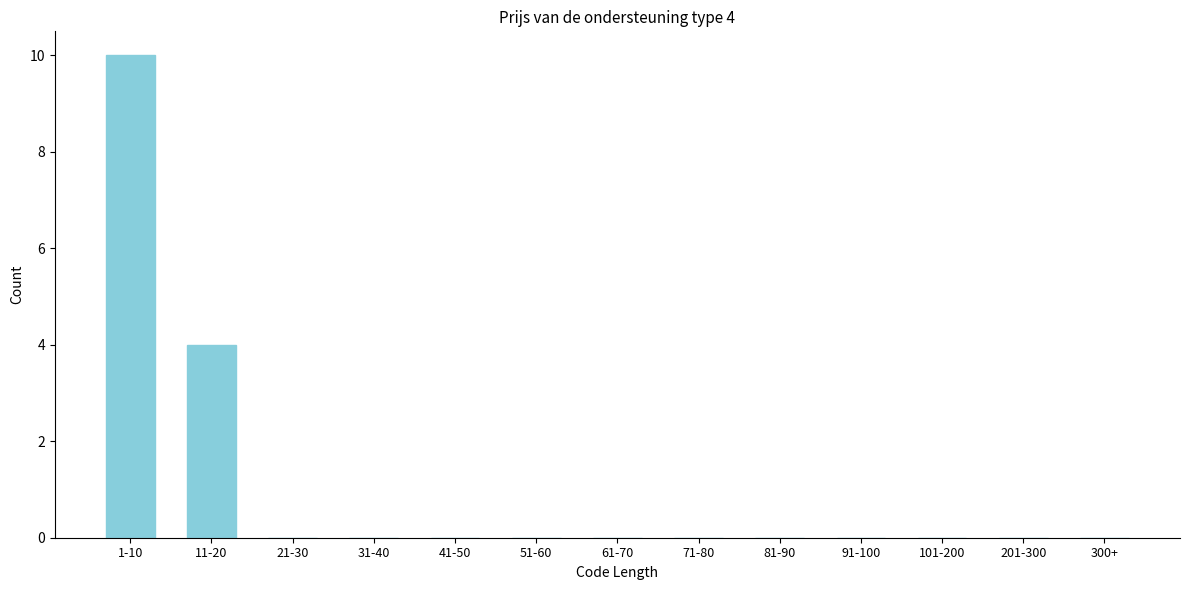

Reading left to right, transcribe all the data shown in this chart.

1-10=10	11-20=4	21-30=0	31-40=0	41-50=0	51-60=0	61-70=0	71-80=0	81-90=0	91-100=0	101-200=0	201-300=0	300+=0